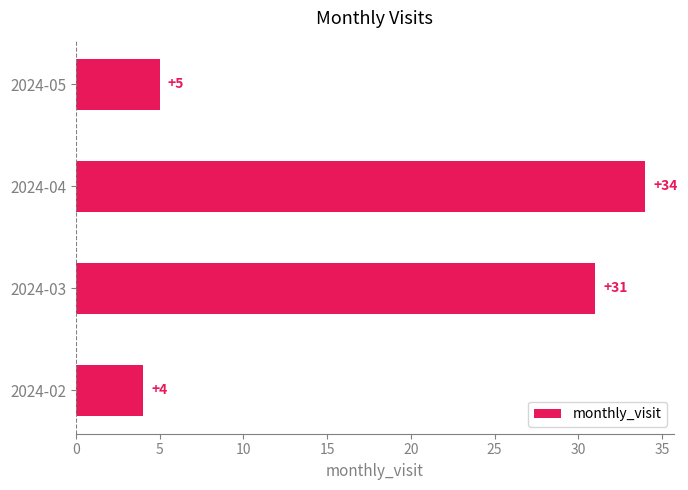

The chart shows a value of 34 at 2024-04. True or false?

True